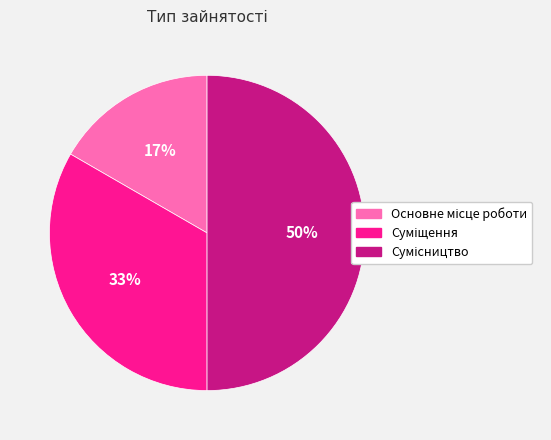

To the nearest percent, what is the average slice percentage?

33%